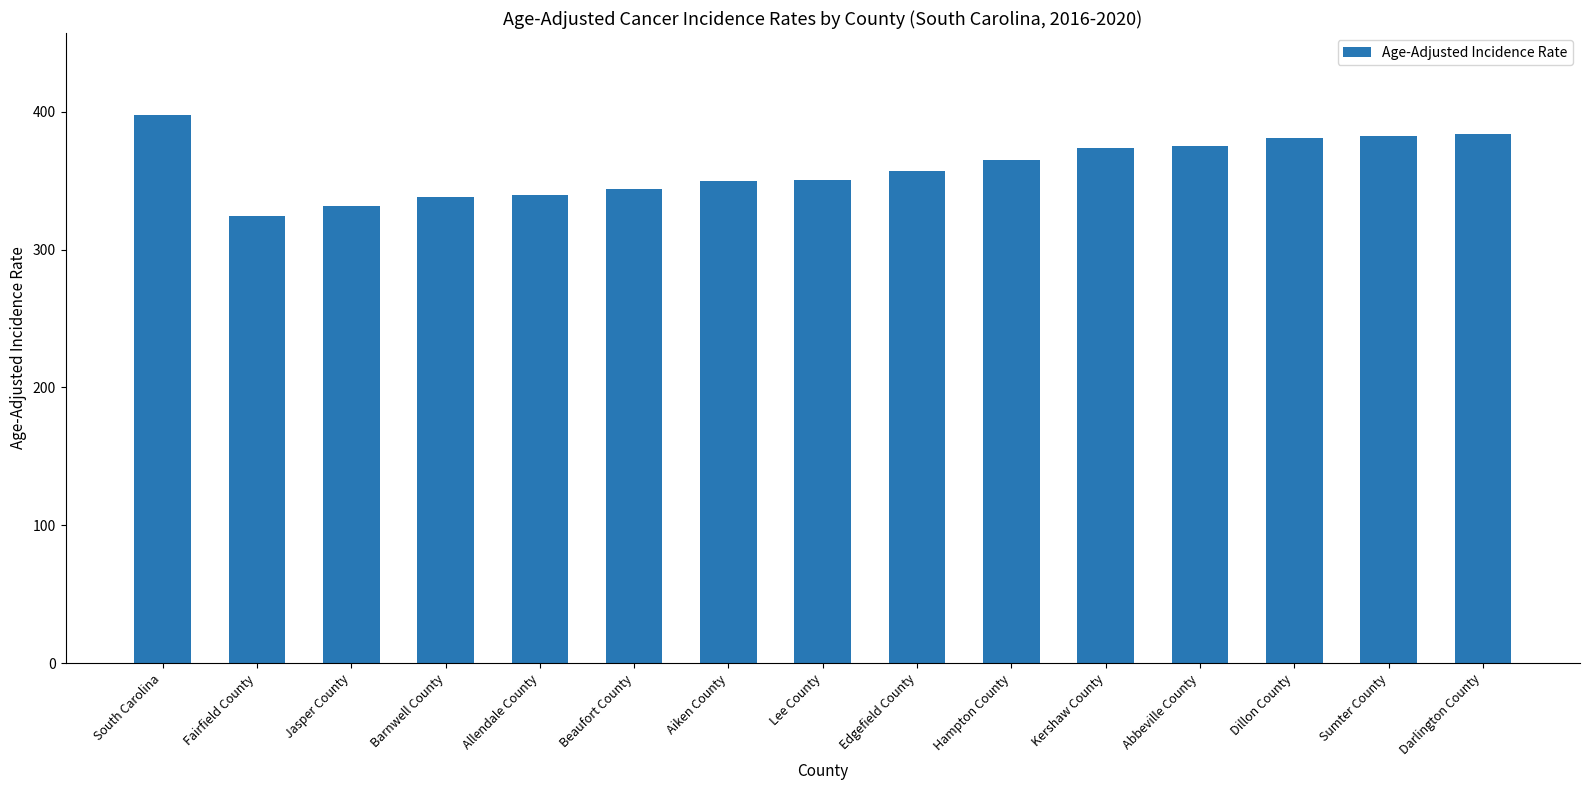

How many bars are there in total?

15